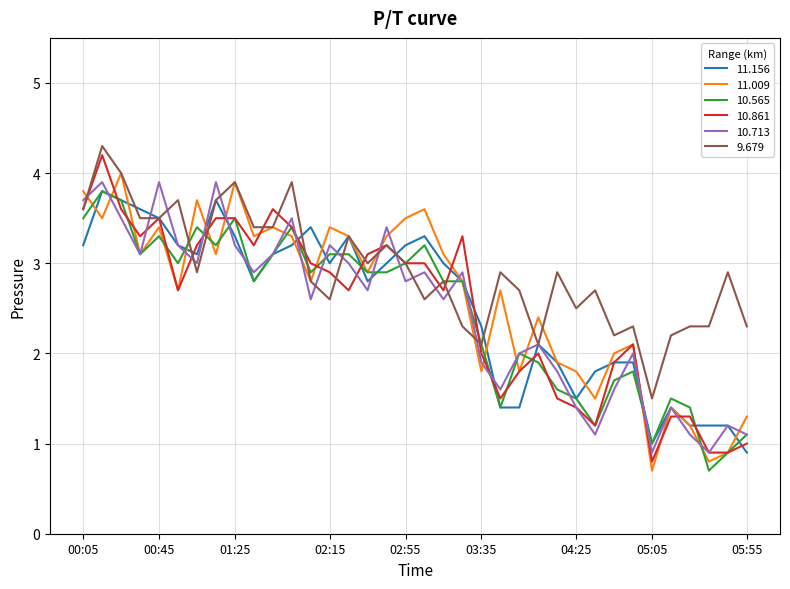

What is the sum of all 10.565 values?

88.3